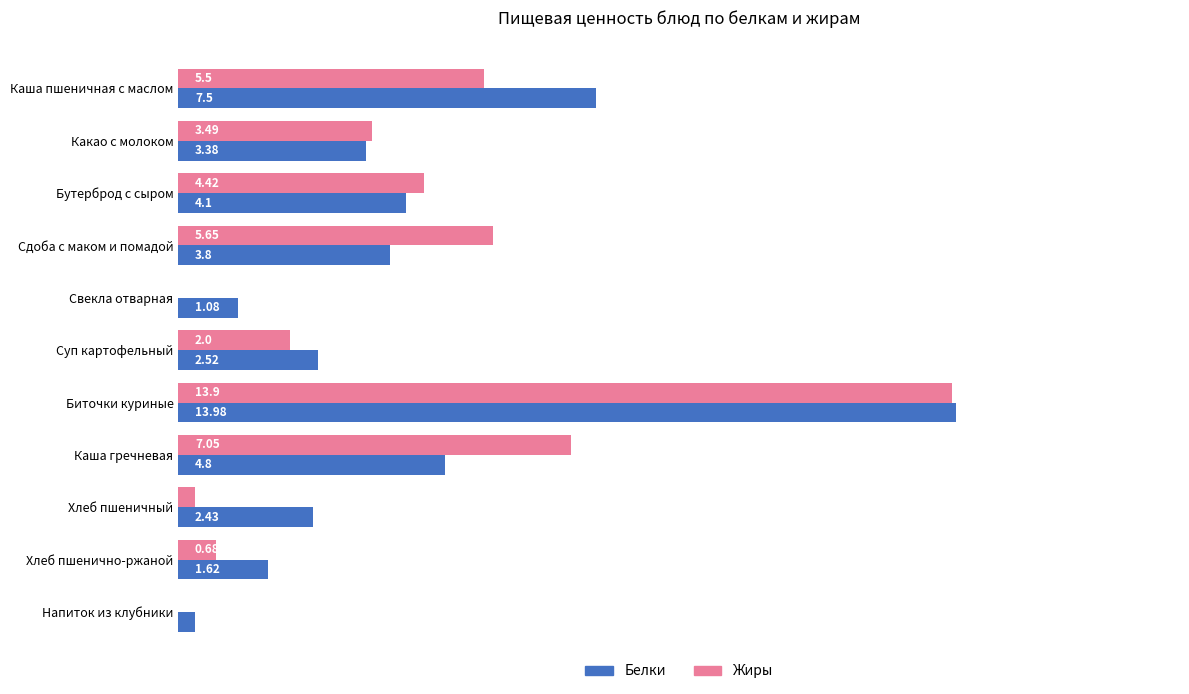

Which series changed the most between Каша пшеничная с маслом and Суп картофельный?

Белки